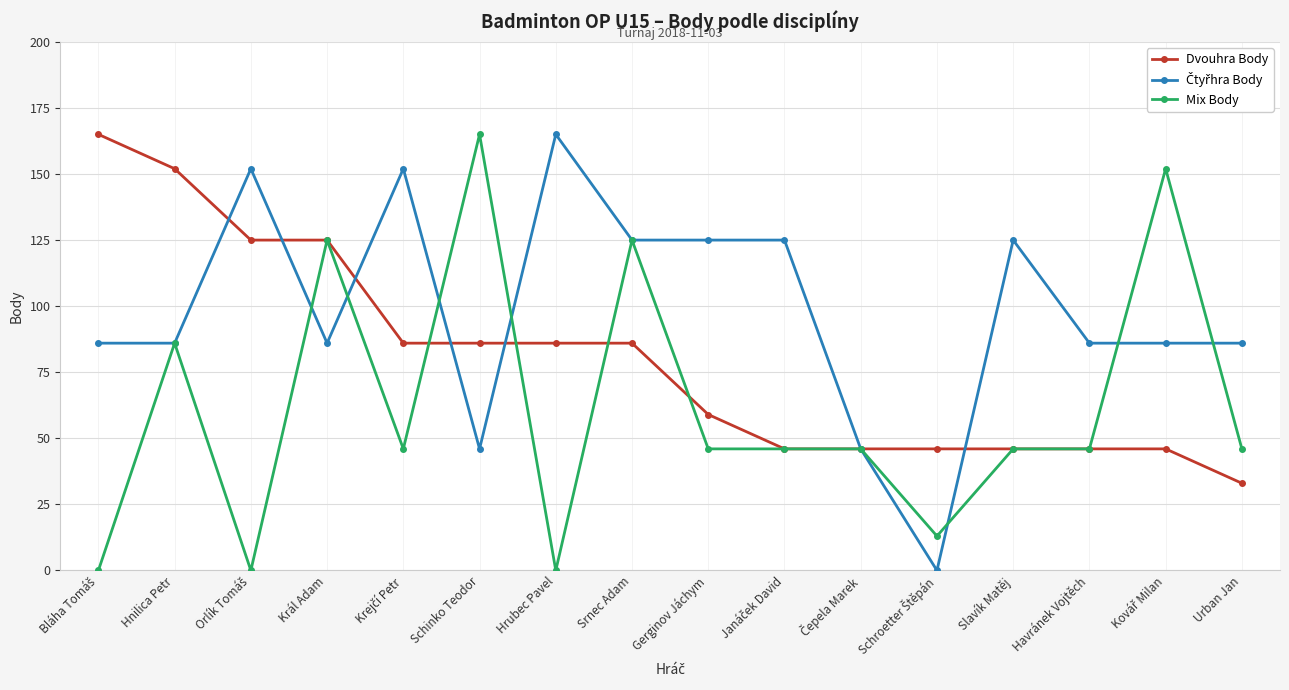

Between Schinko Teodor and Hrubec Pavel, which series saw the biggest shift?

Mix Body